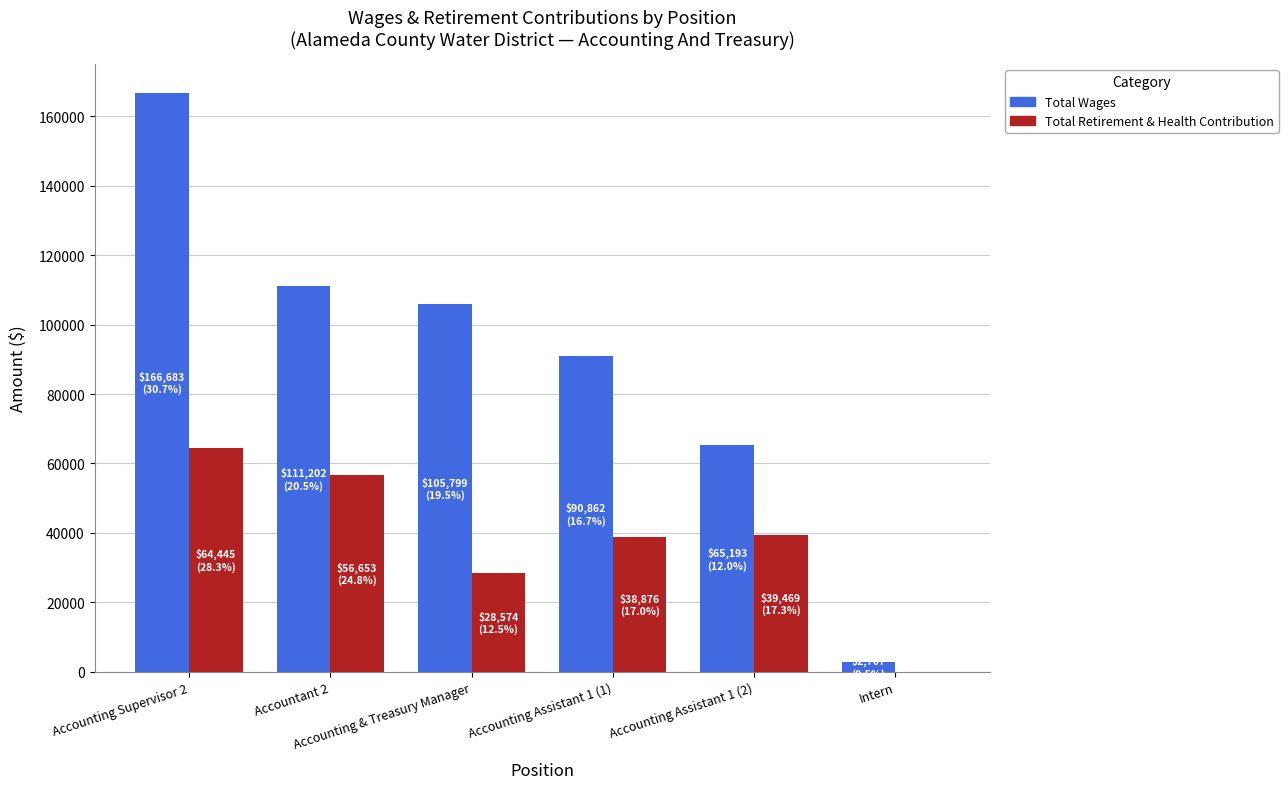

Which series changed the most between Accounting Supervisor 2 and Accounting Assistant 1 (2)?

Total Wages